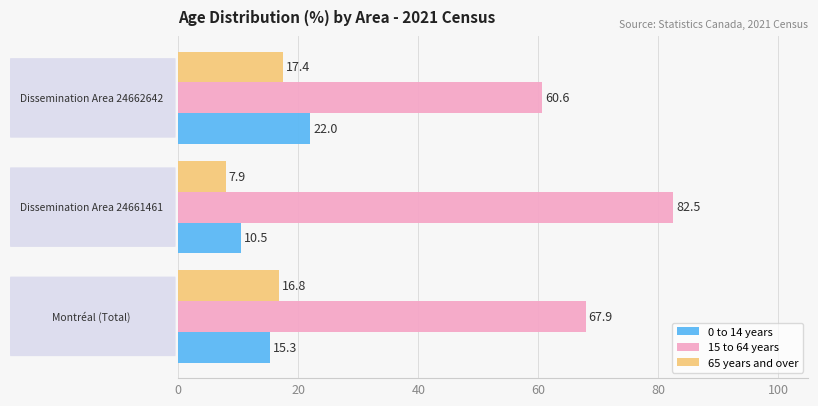

At how many categories does at least one series exceed 17?

3